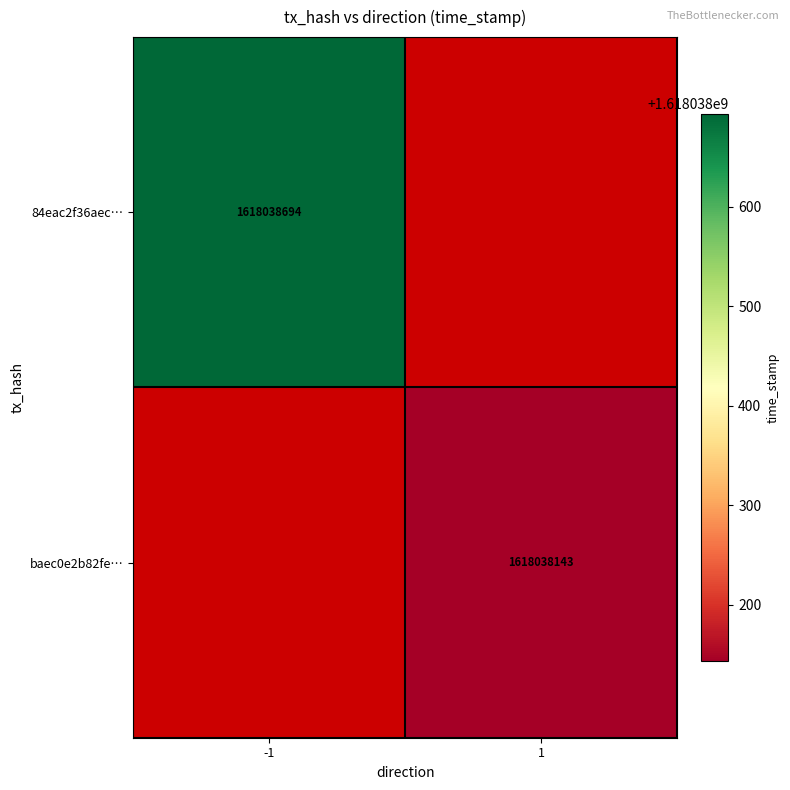

Which series has the largest total across all categories?

84eac2f36aec44a3e948abe9aa67dafa3a63fc3